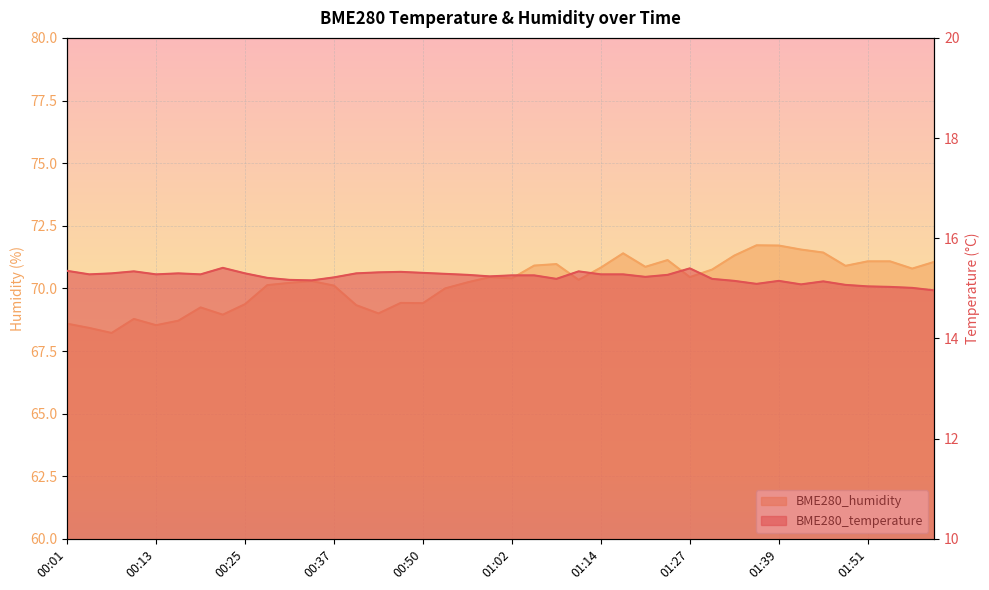

What is the maximum value for BME280_humidity?

71.7